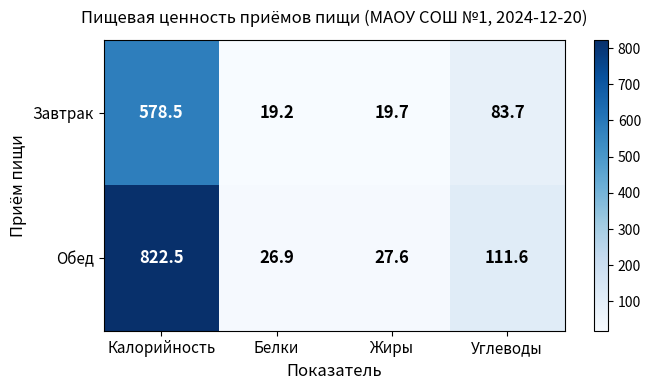

Which series has the largest range (max minus min)?

Обед